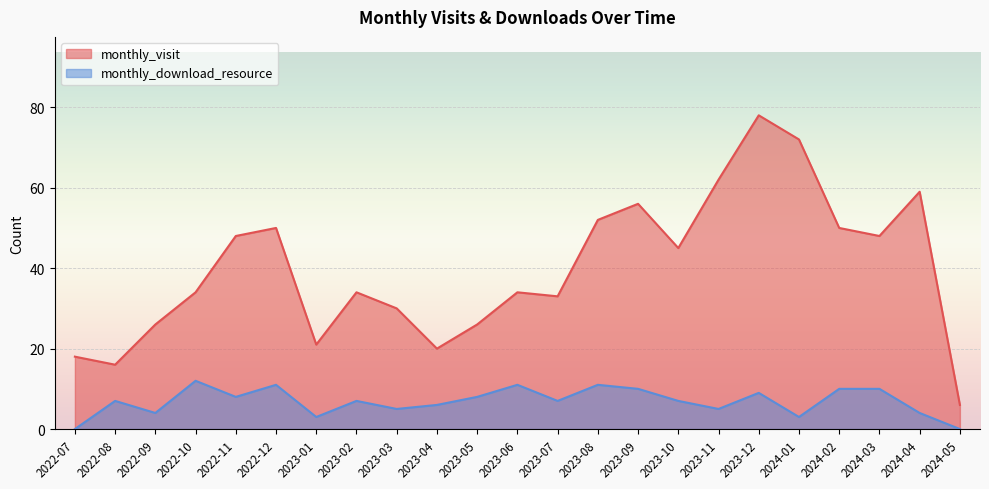

True or false: monthly_download_resource has more than 0 points higher than both neighbors.

True